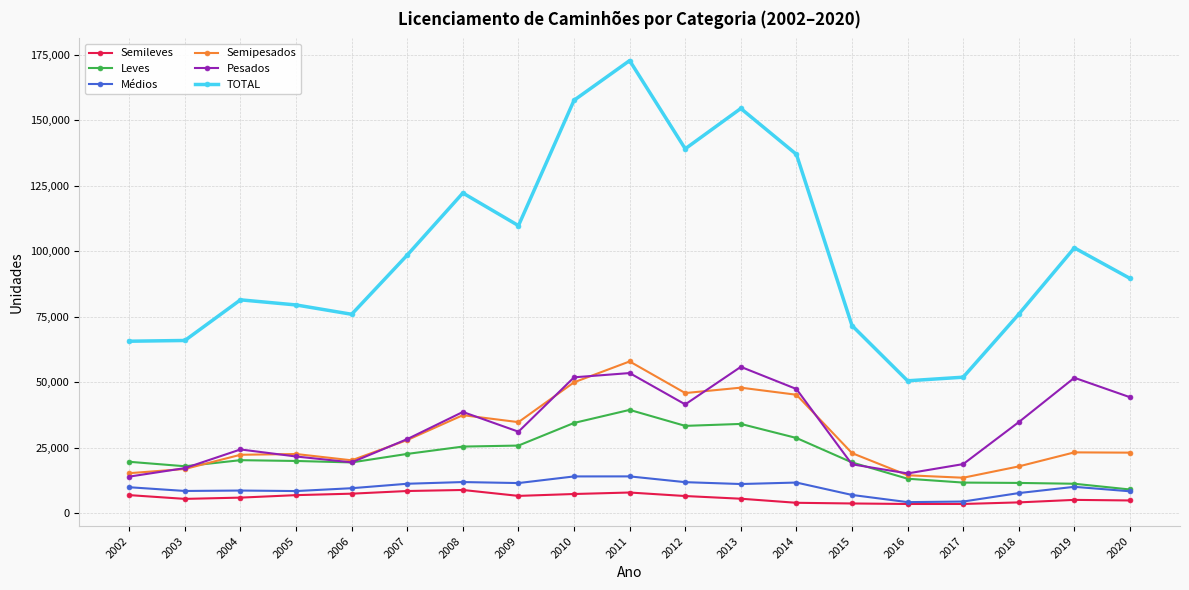

True or false: Médios has a value of 4449 at 2017.

True